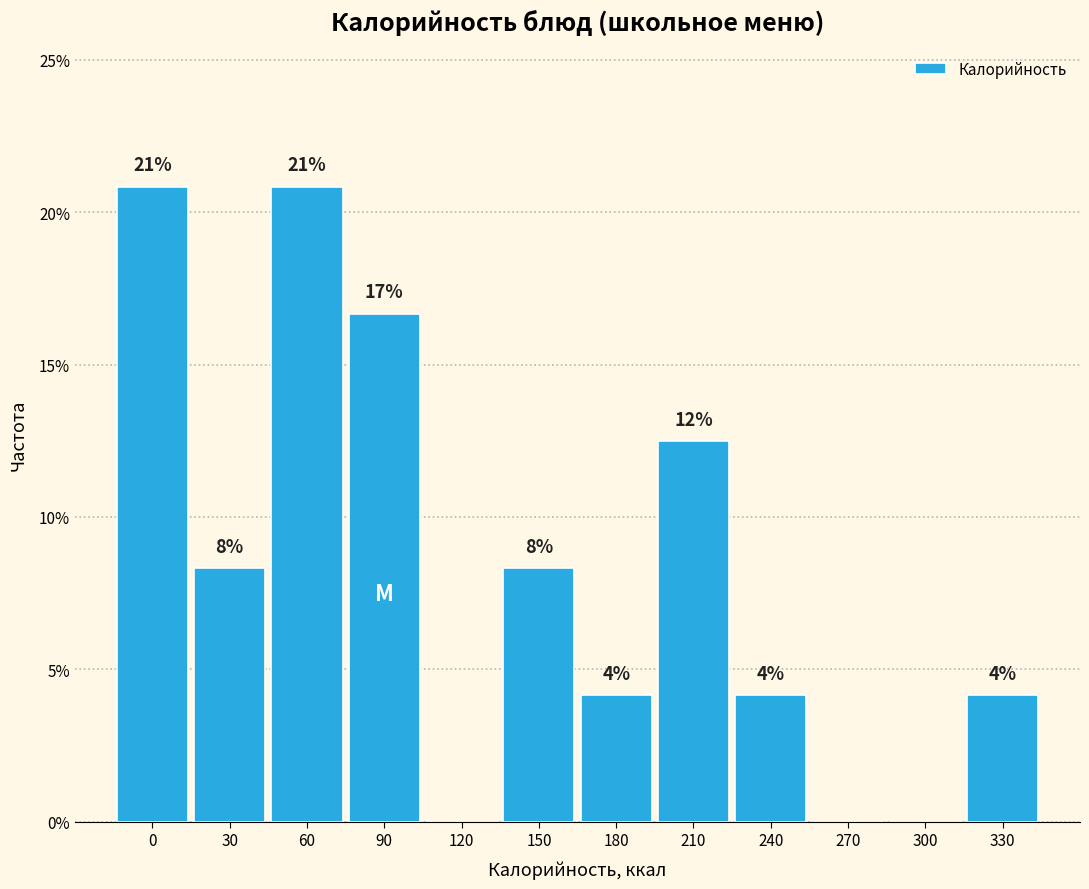

Are the bars horizontal?

No